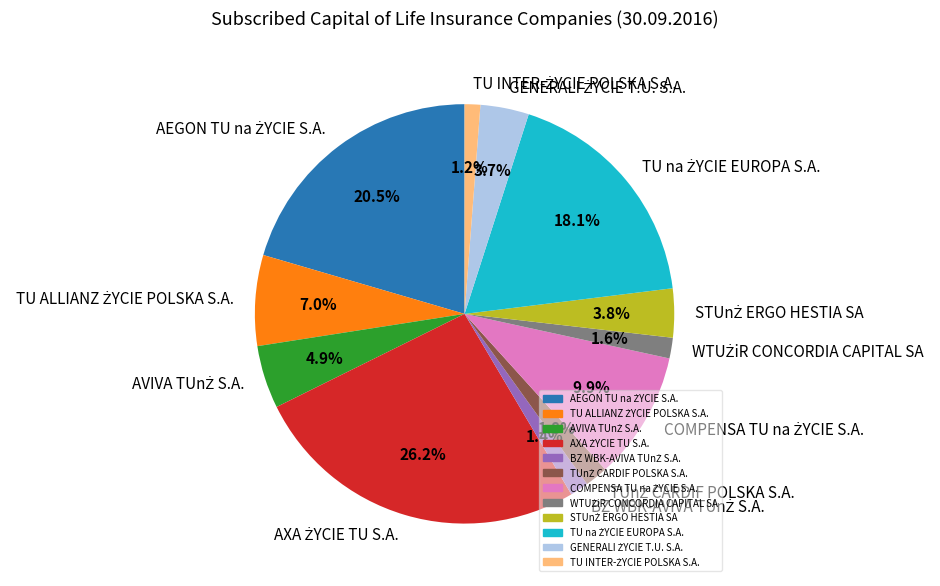

Does any single category account for the majority?

No